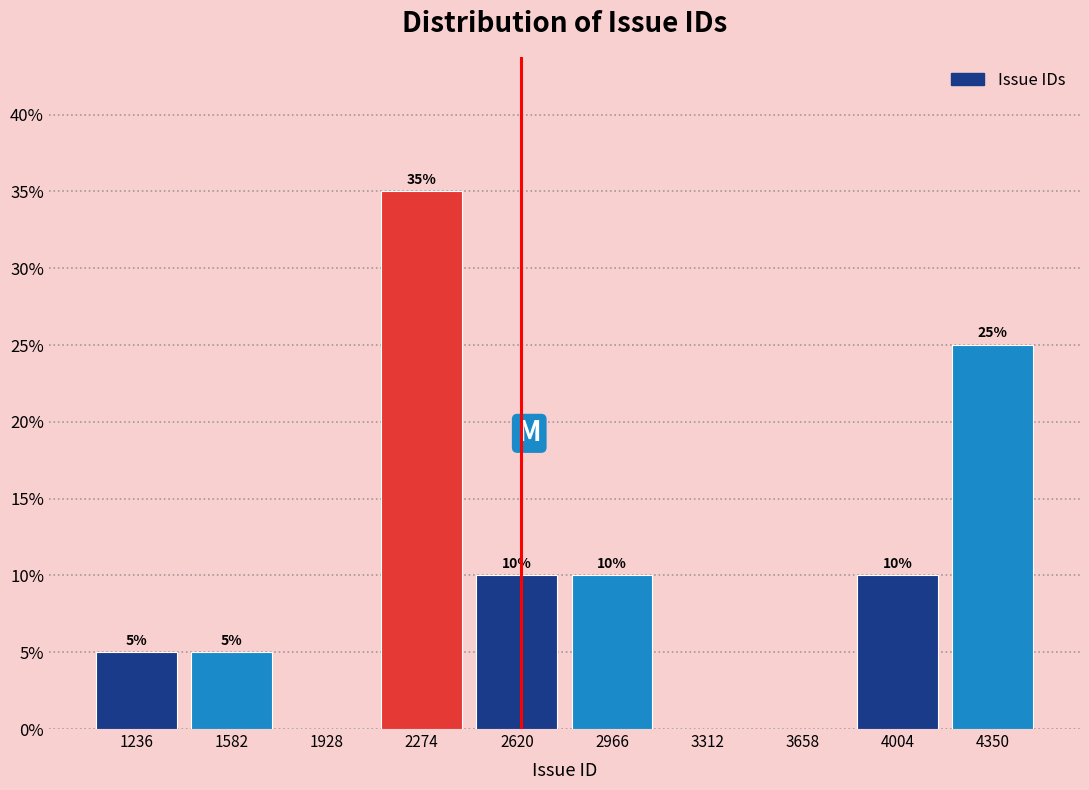

Over which range of the x-axis is the bar tallest?

2100 to 2450